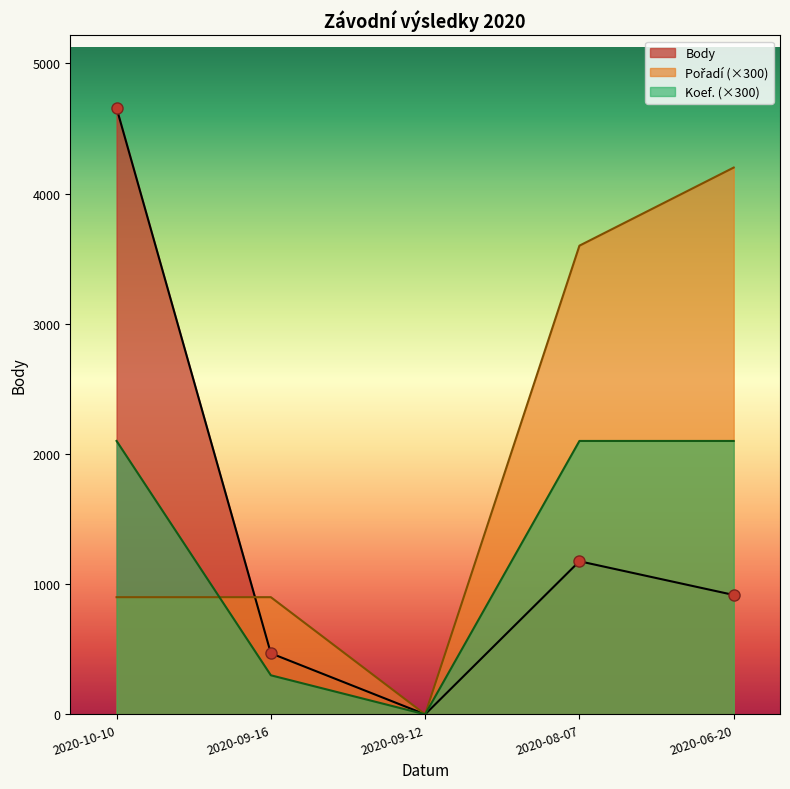

In Body, how many points are higher than both neighbors (excluding endpoints)?

1